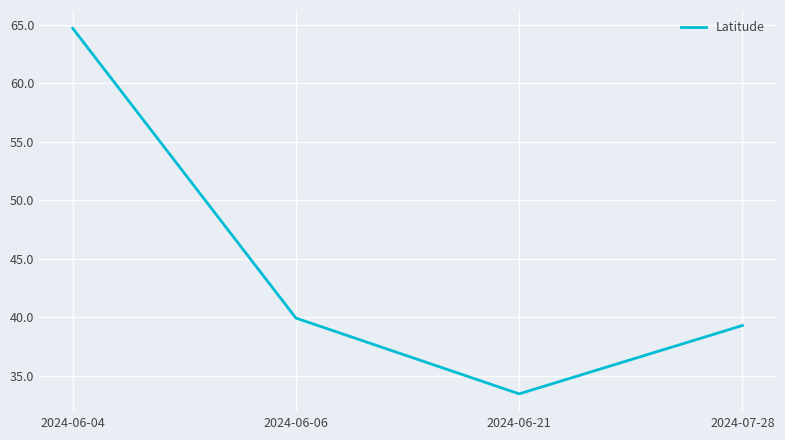

Is it true that the value at 2024-06-21 is 33.4?

True